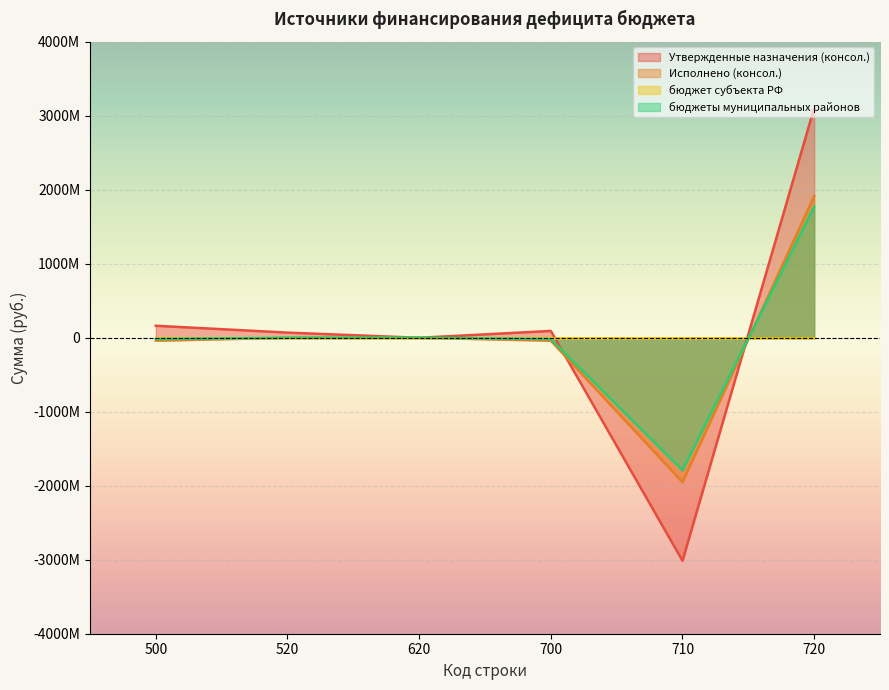

How many intersections are there between Утвержденные назначения (консол.) and Исполнено (консол.)?

2